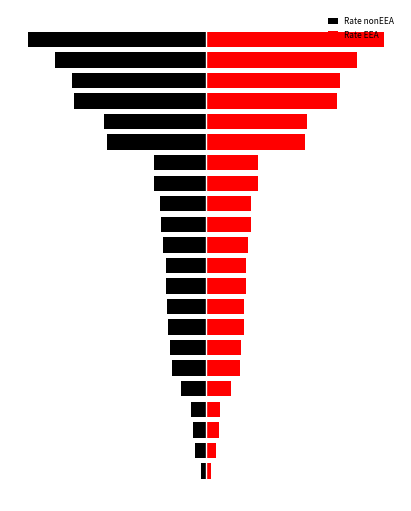

The value of Rate EEA at 10 is 0.1. True or false?

False